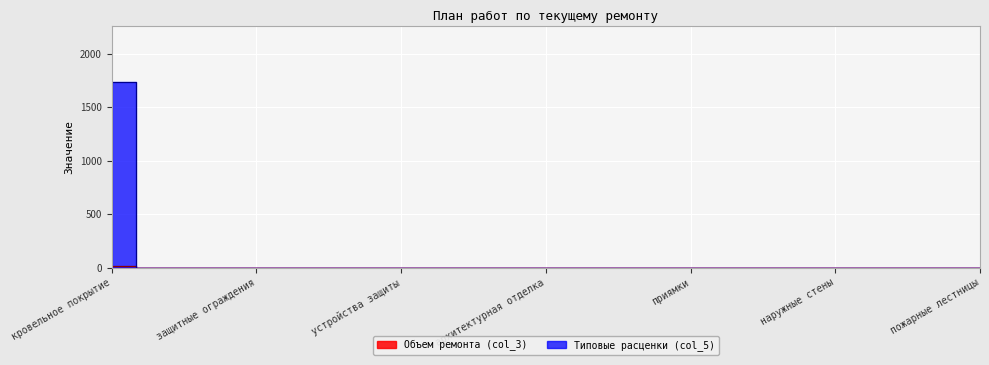

List the labels in order of Типовые расценки (col_5) value, largest first.

кровельное покрытие, свесы, желоба, защитные ограждения, стропильная система, выходы на чердак, устройства защиты, наружный водосток, таблички, архитектурная отделка, цоколь, отмостка, приямки, водоотводящие лотки, крыльца, наружные стены, колонны и столбы, плиты балконов, пожарные лестницы